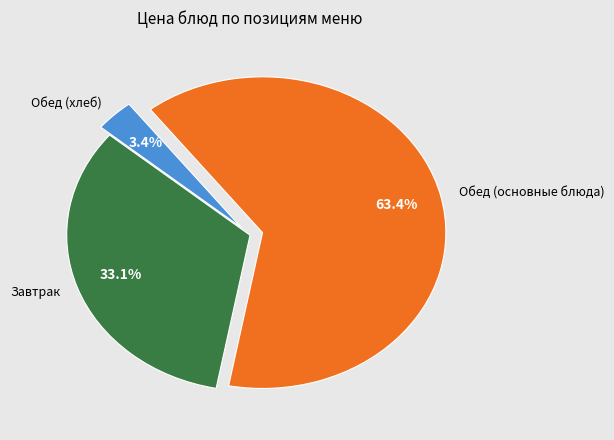

Which slice is the largest?

Обед (основные блюда)